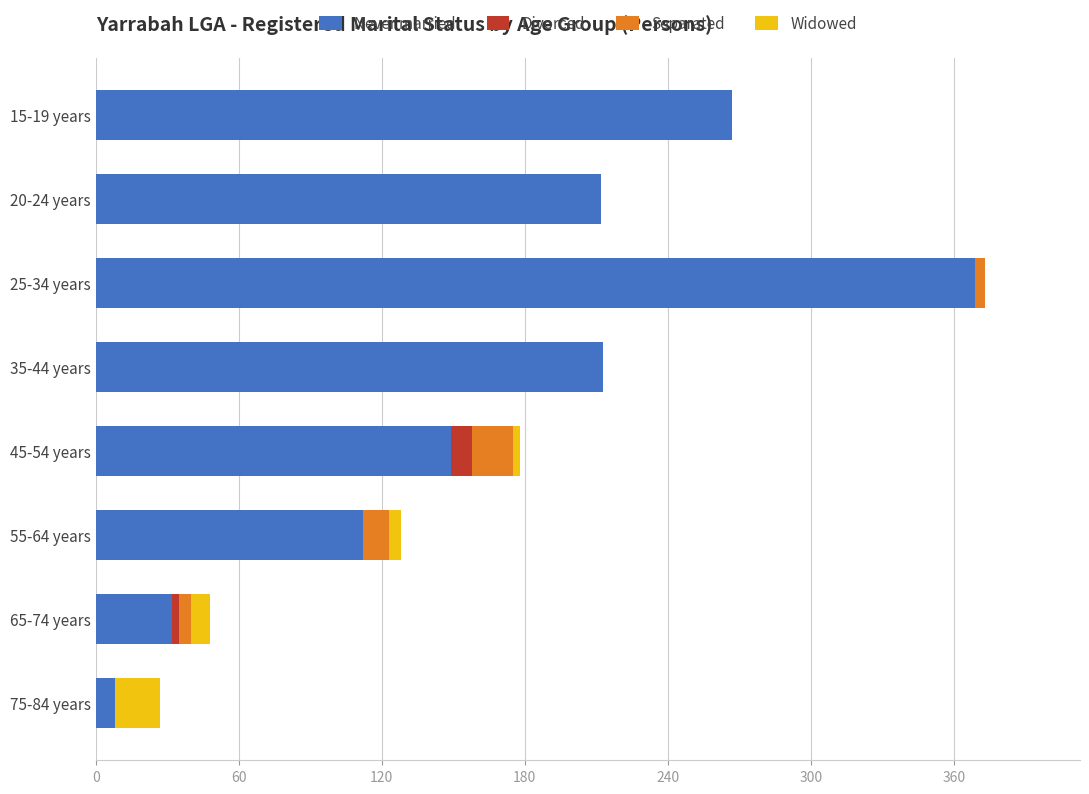

What are all the series names shown in the legend?

Never married, Divorced, Separated, Widowed